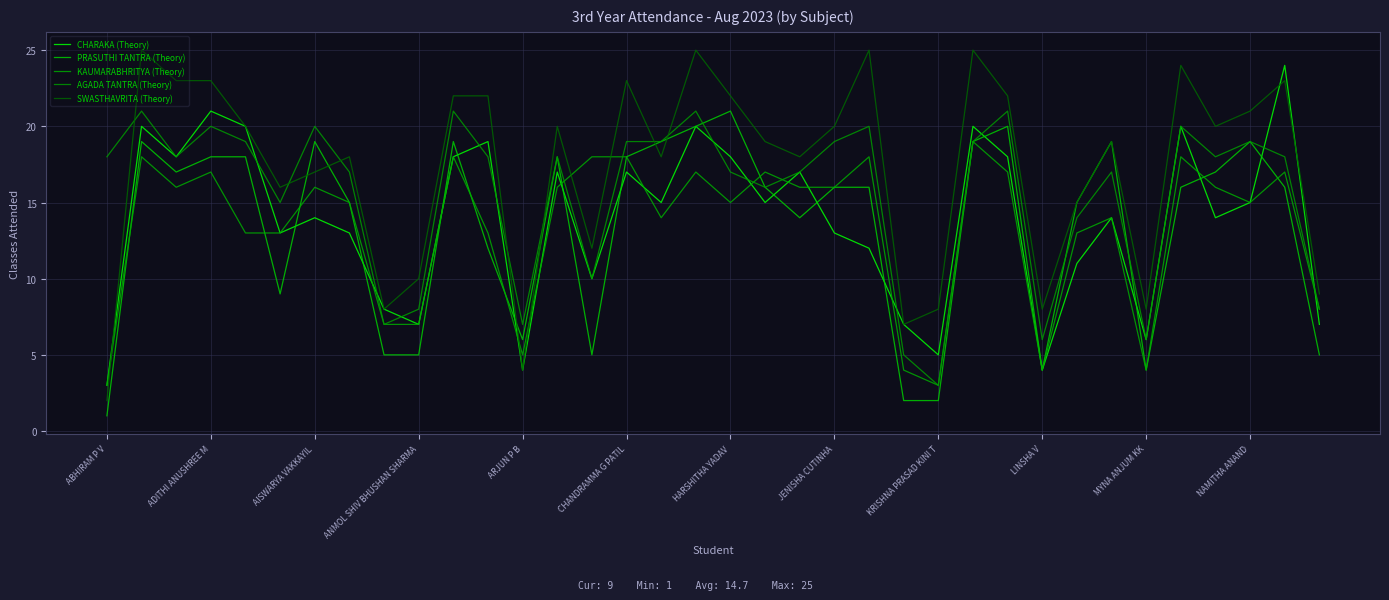

What is the sum of all PRASUTHI TANTRA (Theory) values?

484